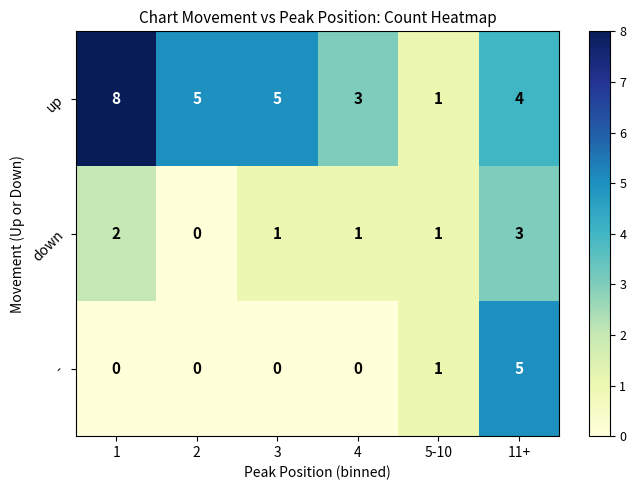

List the series in order of their peak value, highest first.

up, -, down